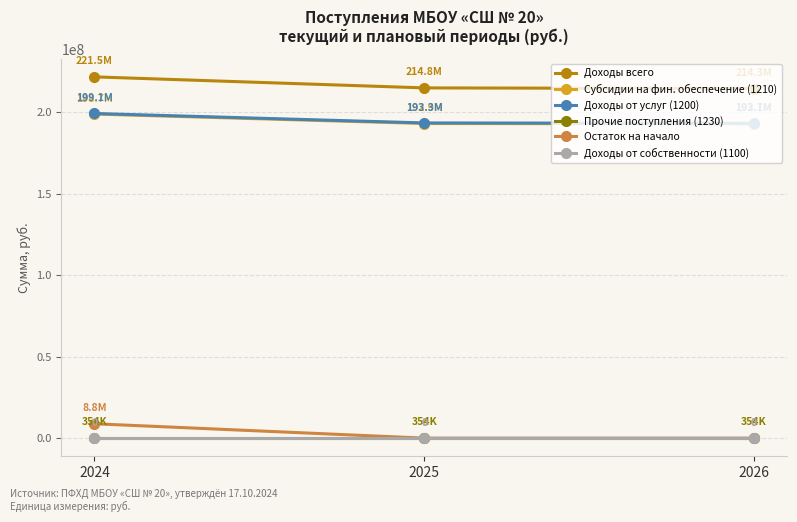

Does the chart display data point markers on the line(s)?

Yes